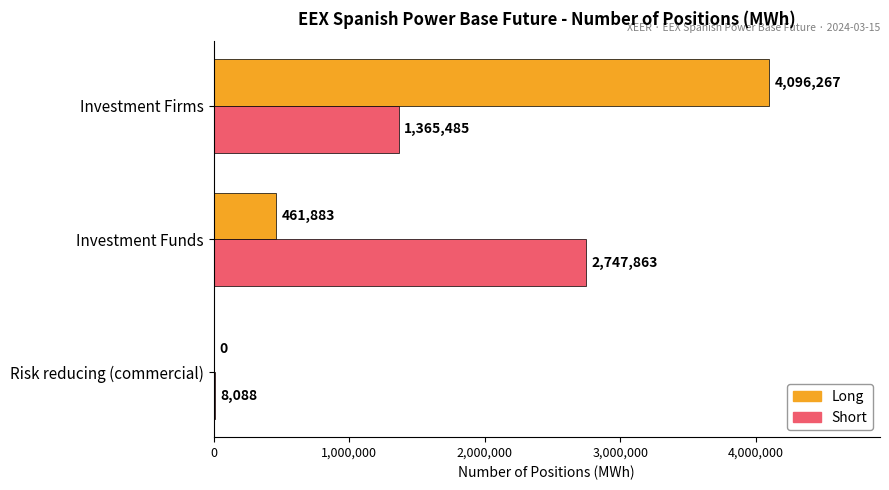

Which series changed the most between Risk reducing (commercial) and Investment Firms?

Long